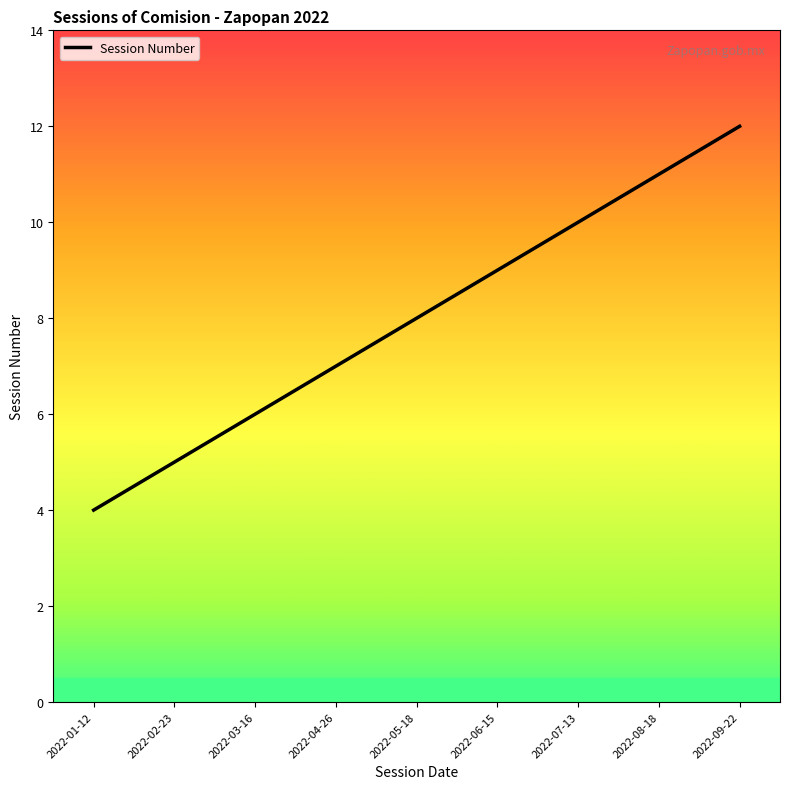

Does the chart display data point markers on the line(s)?

No